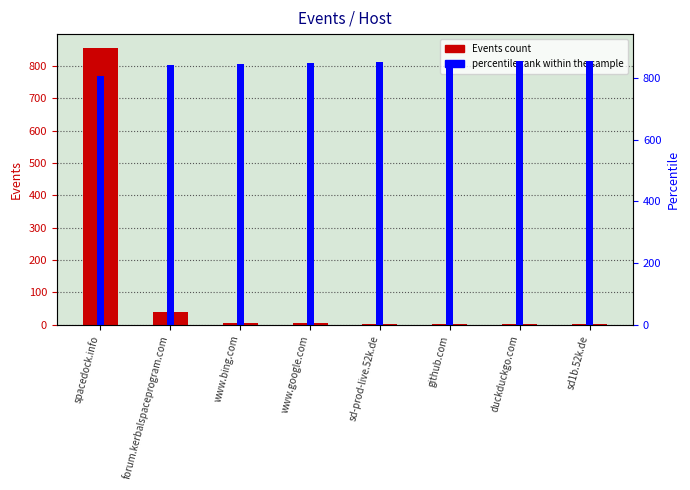

What is the value of the percentile rank within the sample bar at the 1st from the left?

805.2